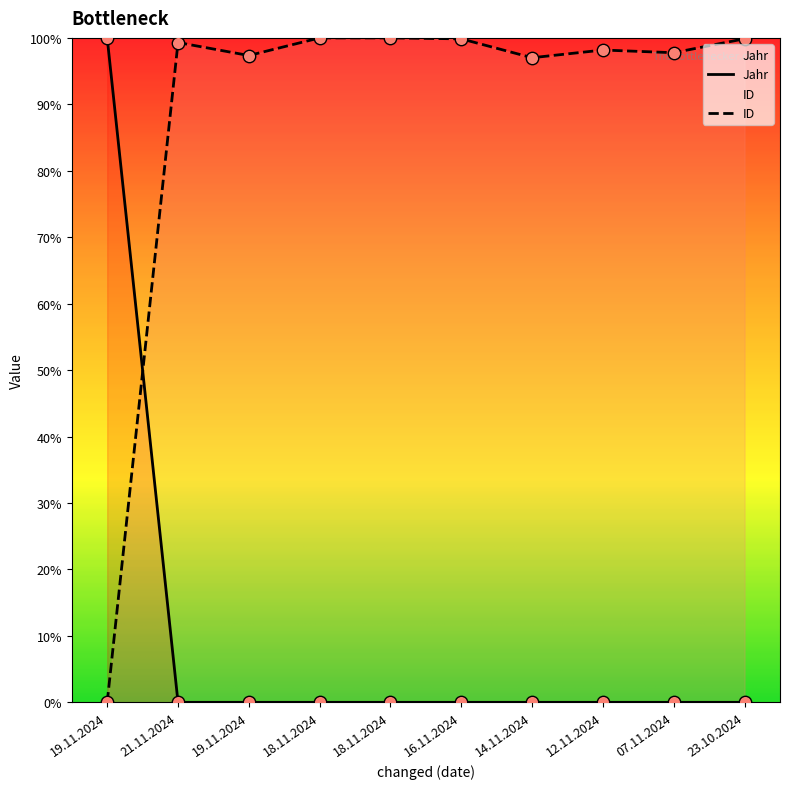

At how many categories does at least one series exceed 0?

10